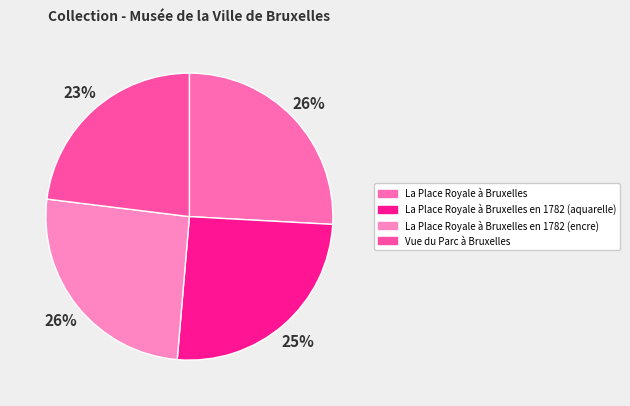

What is the total percentage of La Place Royale à Bruxelles and La Place Royale à Bruxelles en 1782 (encre)?

51.5%